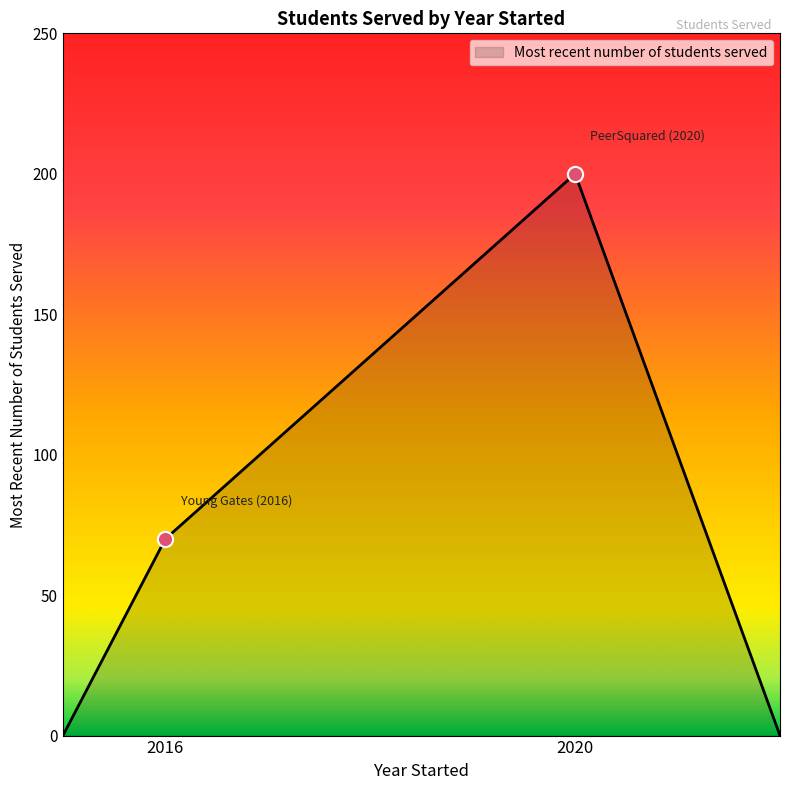

What is the maximum value shown in the chart?

200